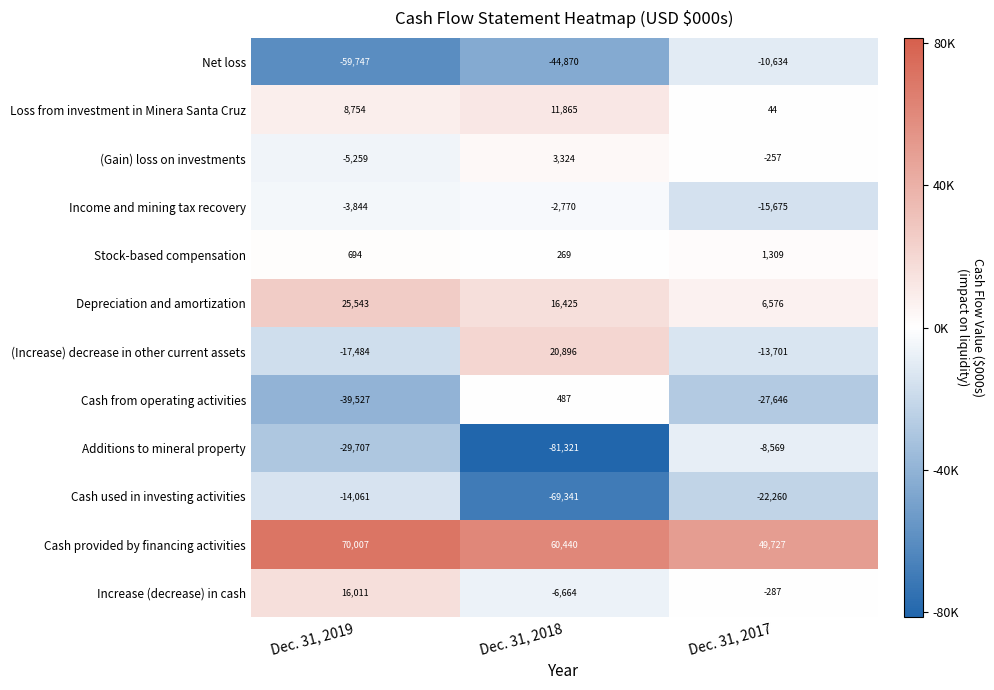

What is the lowest value of the Increase (decrease) in cash series?

-6664